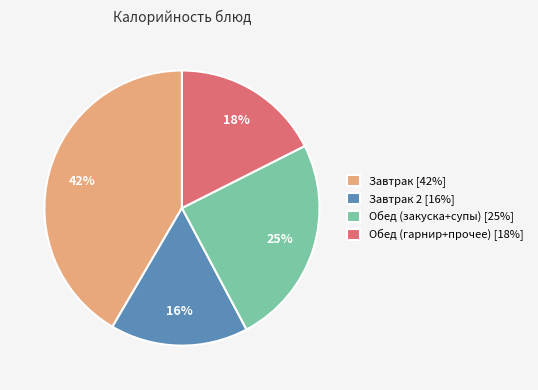

Between Обед (гарнир+прочее) [18%] and Обед (закуска+супы) [25%], which is larger?

Обед (закуска+супы) [25%]